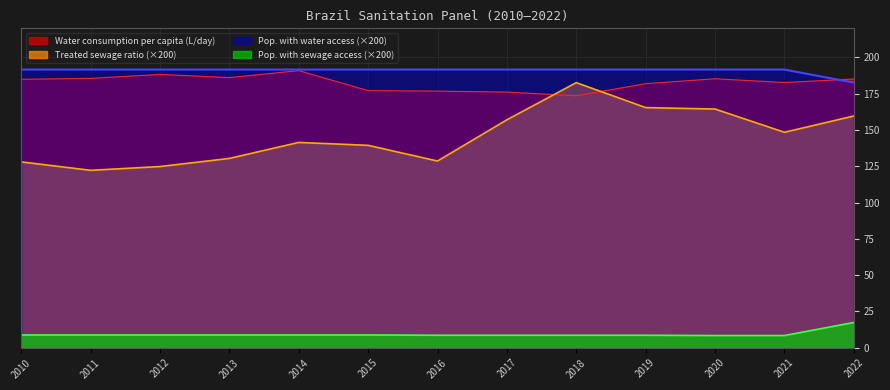

Rank the series at 2019 from highest to lowest value.

Pop. with water access (×200), Water consumption per capita (L/day), Treated sewage ratio (×200), Pop. with sewage access (×200)